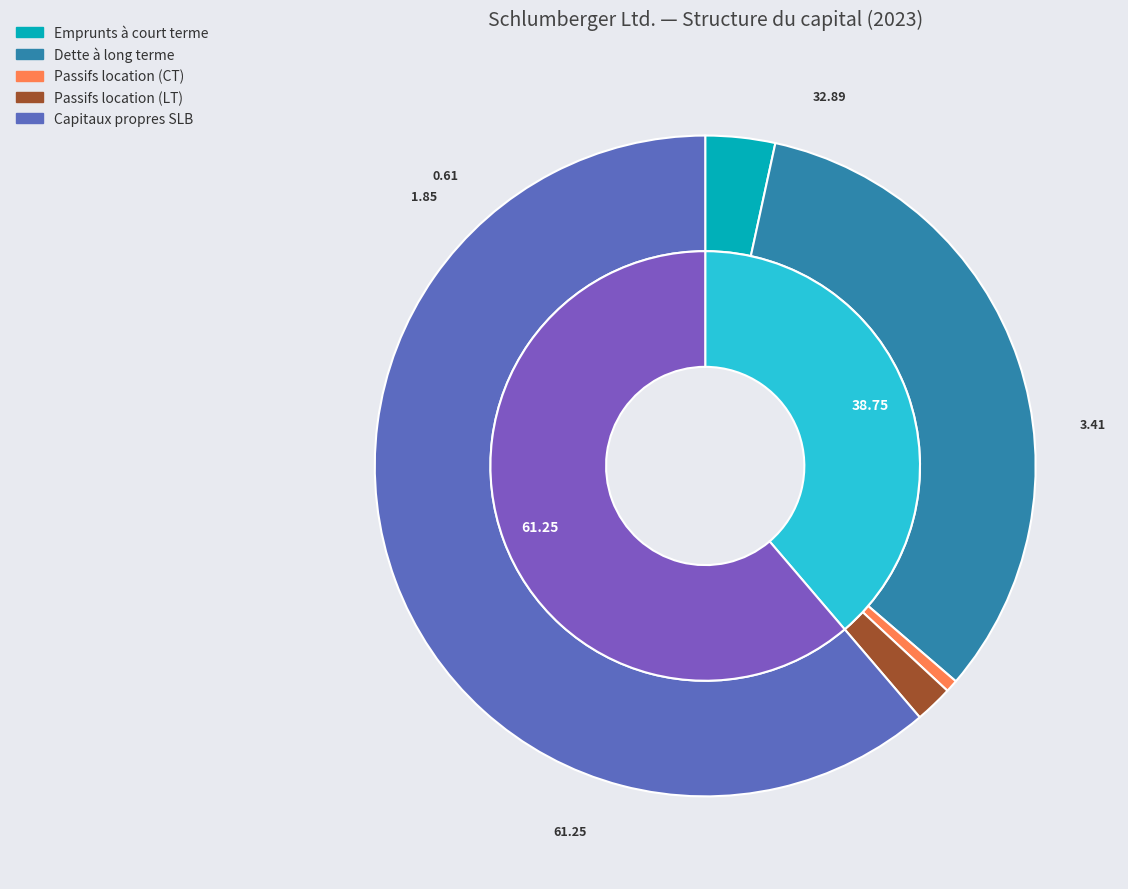

Combined, what portion of the pie is Passifs location long terme and Dette à long terme?

34.7%